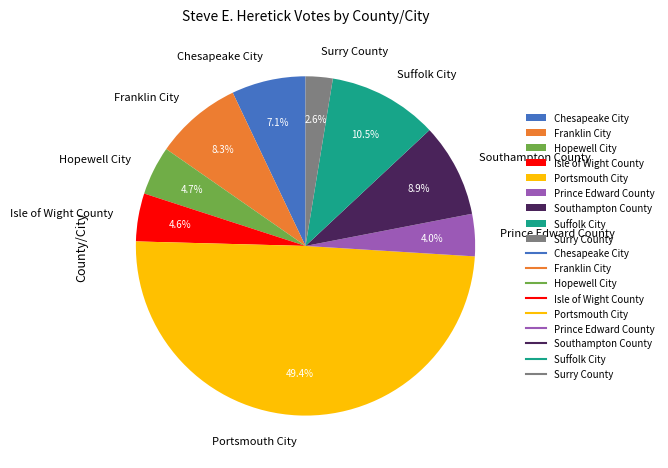

To the nearest percent, what is the combined percentage of Franklin City and Portsmouth City?

58%